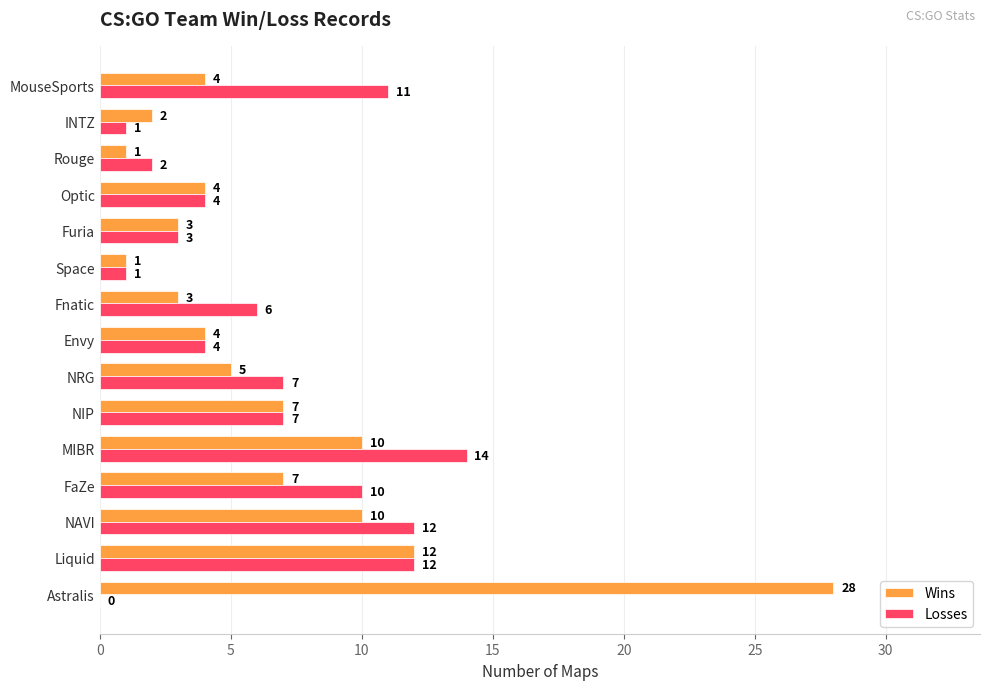

The Wins series shows 2 at MouseSports. True or false?

False